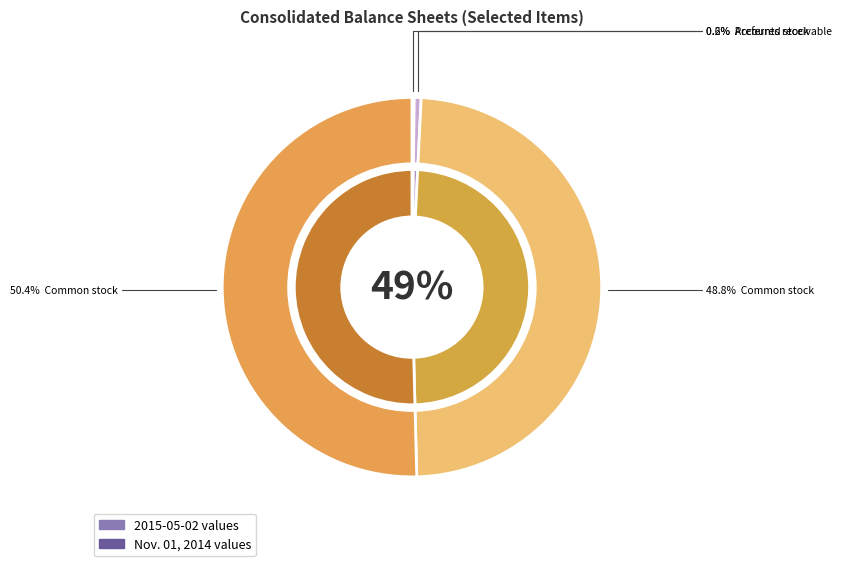

To the nearest percent, what percentage of the pie is Common stock, shares issued?

49%